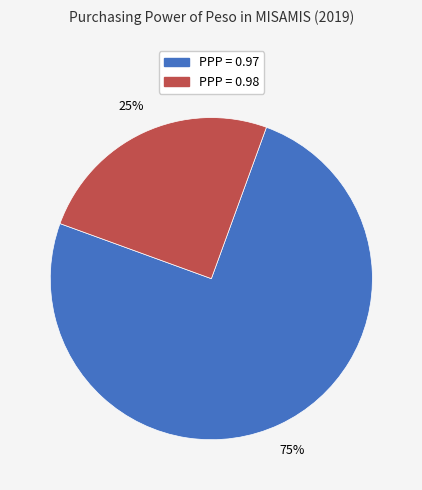

Is there a majority slice in this chart?

Yes